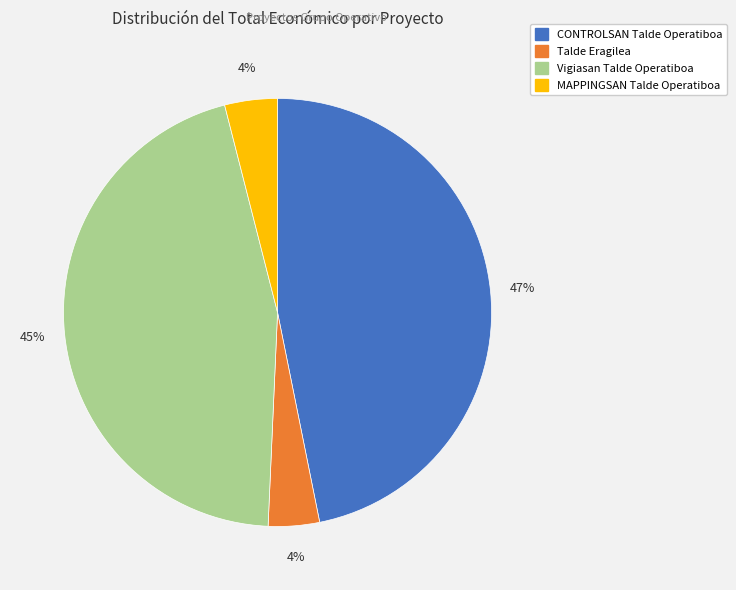

Is there a majority slice in this chart?

No